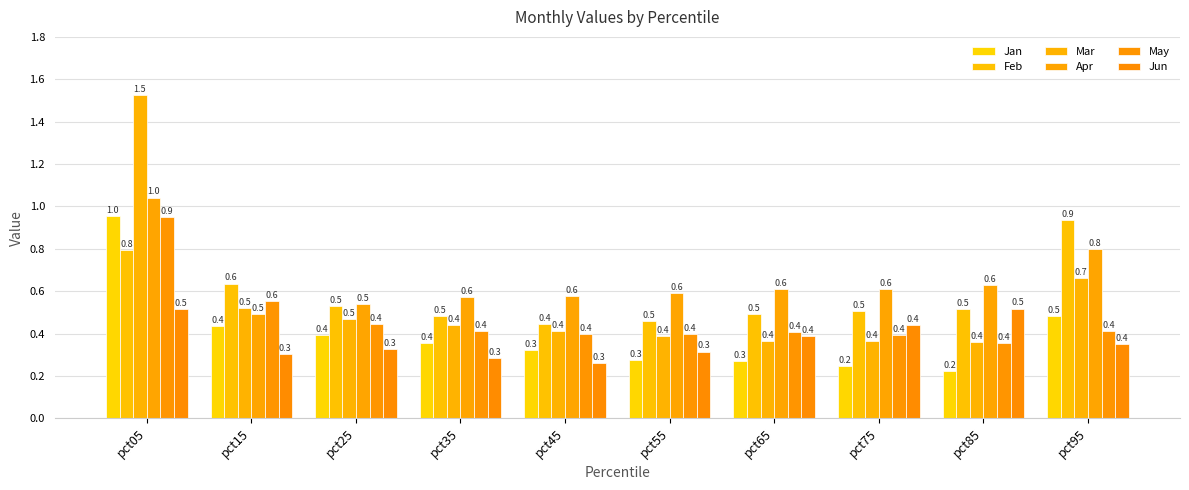

Are the bars grouped side by side (vs. stacked)?

Yes